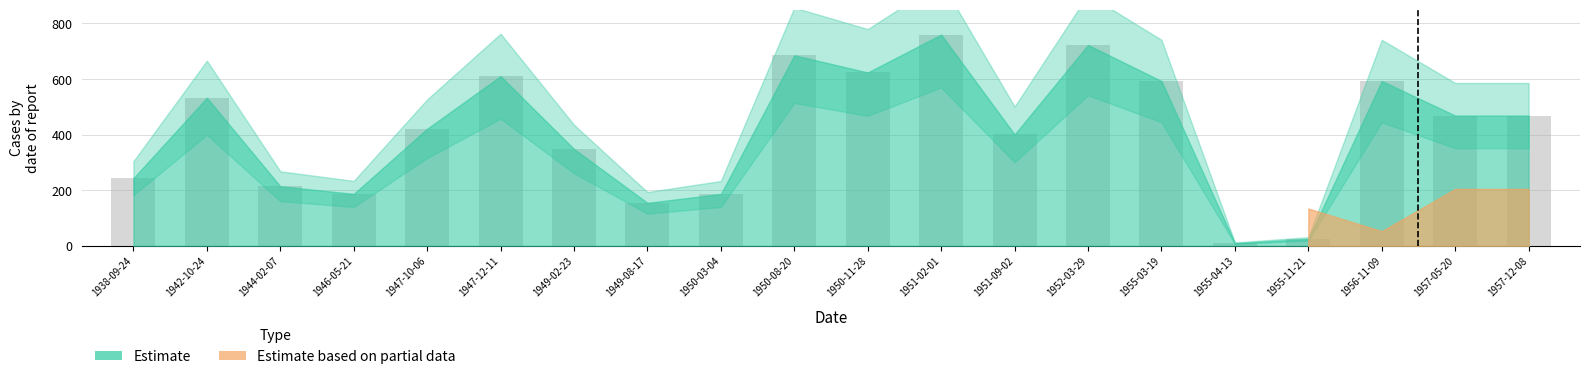

How many bars are there in total?

20